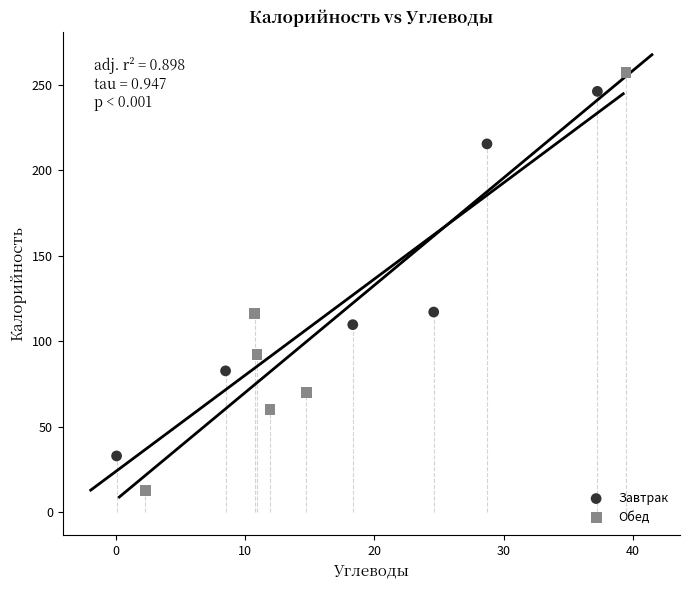

What are all the series names shown in the legend?

Завтрак, Обед